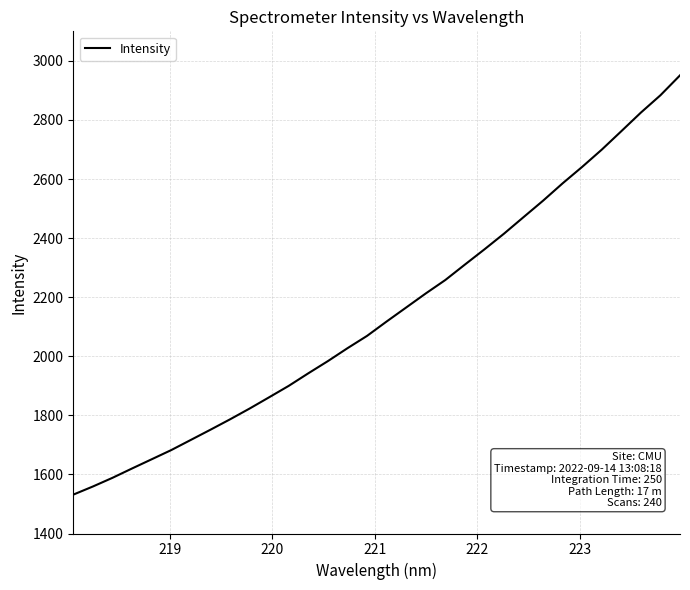

Count the number of values greater than 2117.

16